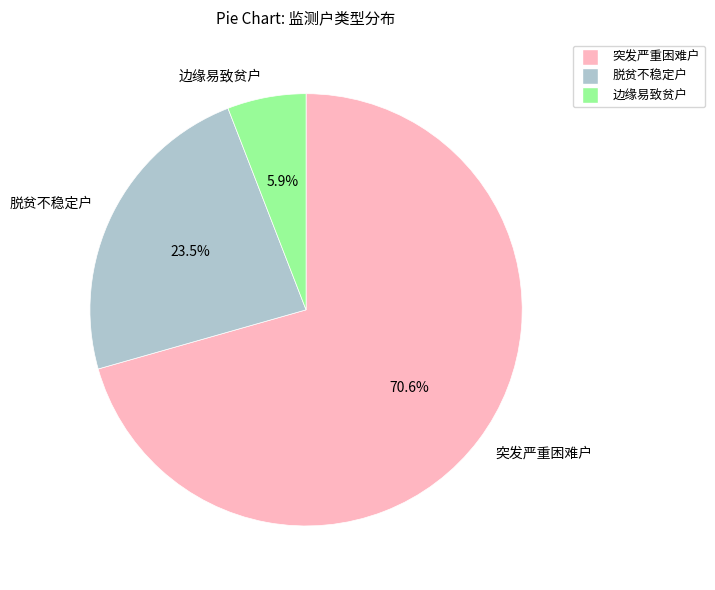

The 脱贫不稳定户 slice represents 9% of the pie. True or false?

False